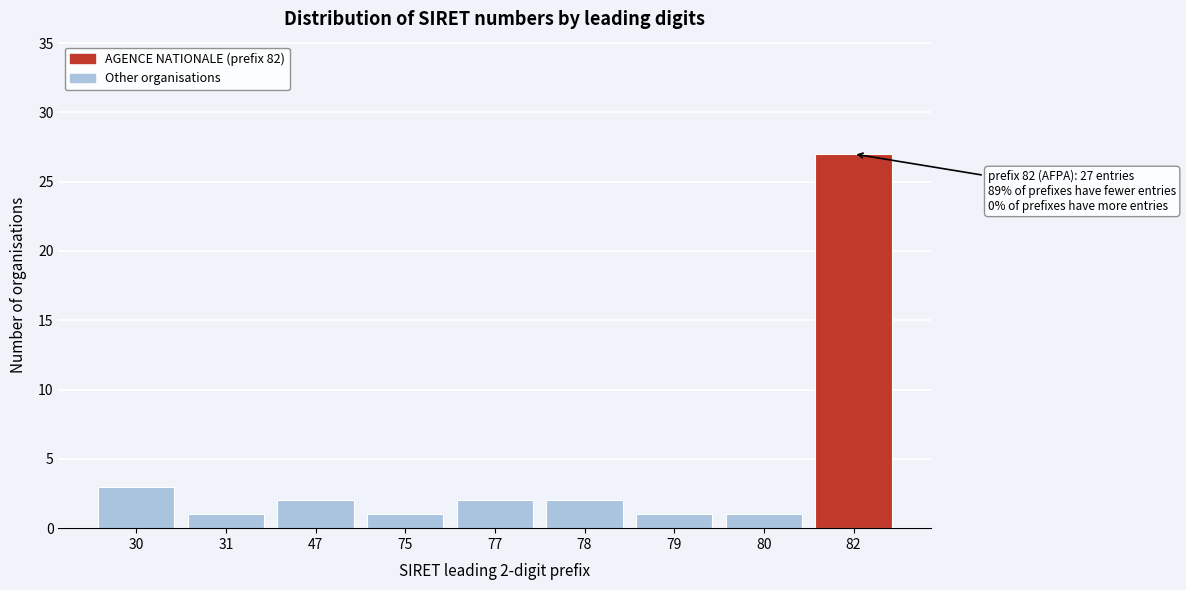

Reading left to right, extract all data points from this chart.

3	1	2	1	2	2	1	1	27